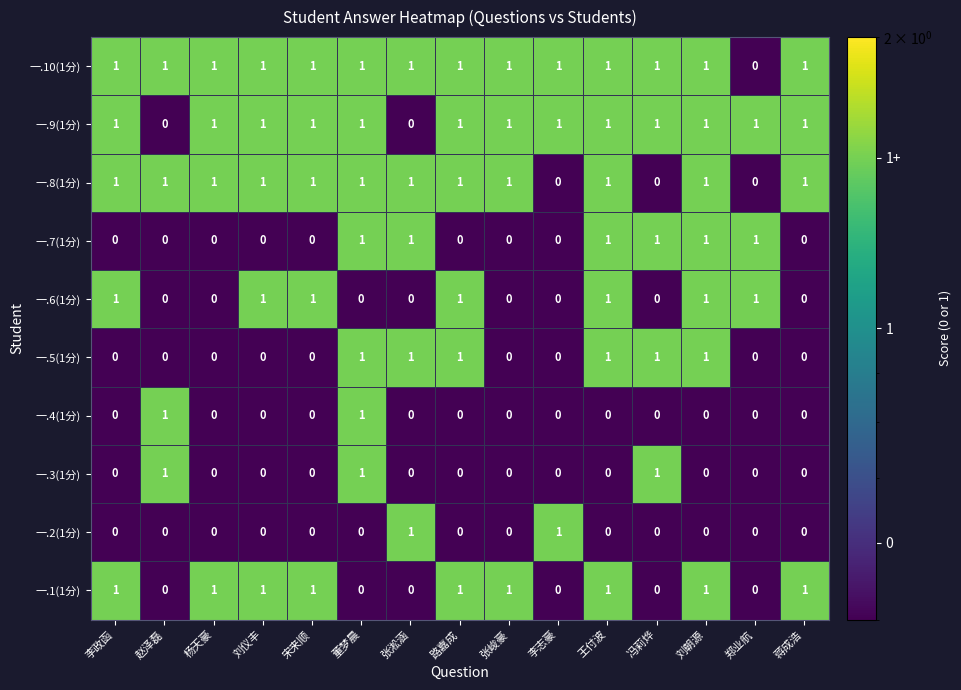

Which series has the largest total across all categories?

一.10(1分)